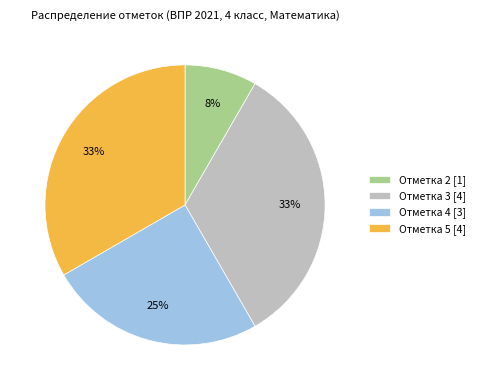

Which has a higher value, Отметка 3 [4] or Отметка 4 [3]?

Отметка 3 [4]